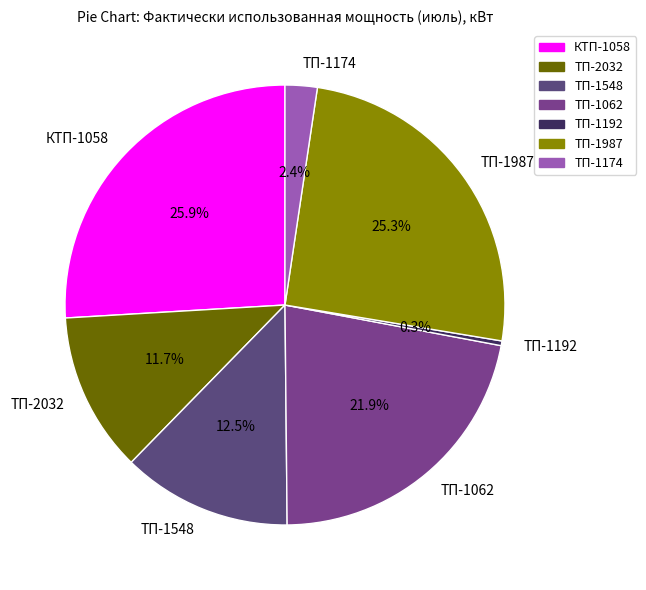

True or false: ТП-1548 accounts for 18% of the total.

False